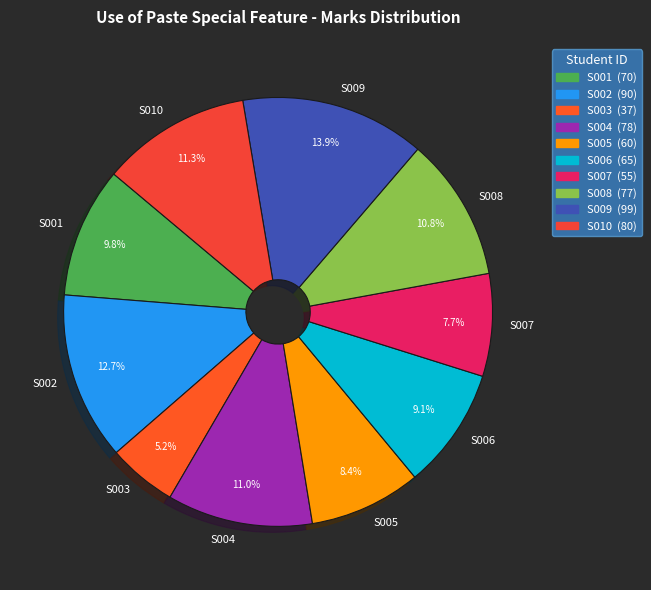

Which category has the biggest portion of the pie?

S009